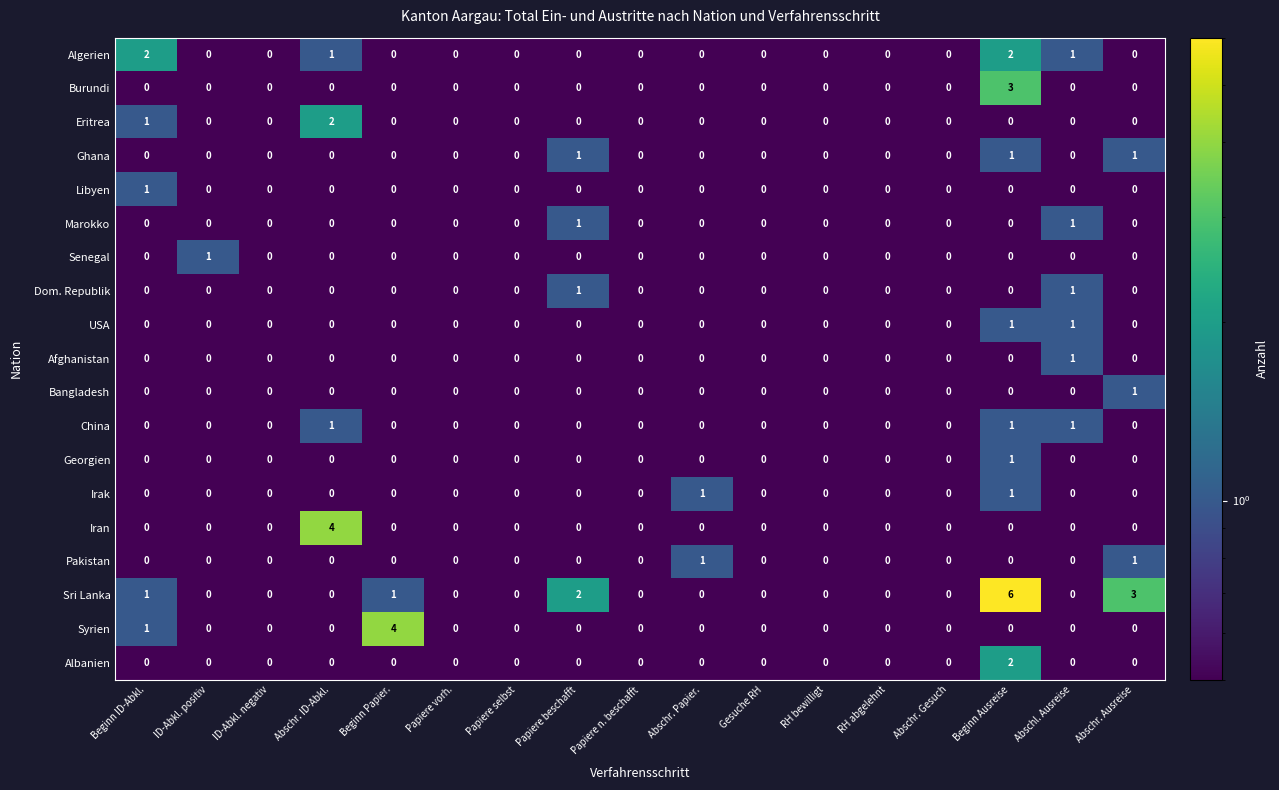

The Syrien series shows 2 at Papiere selbst. True or false?

False